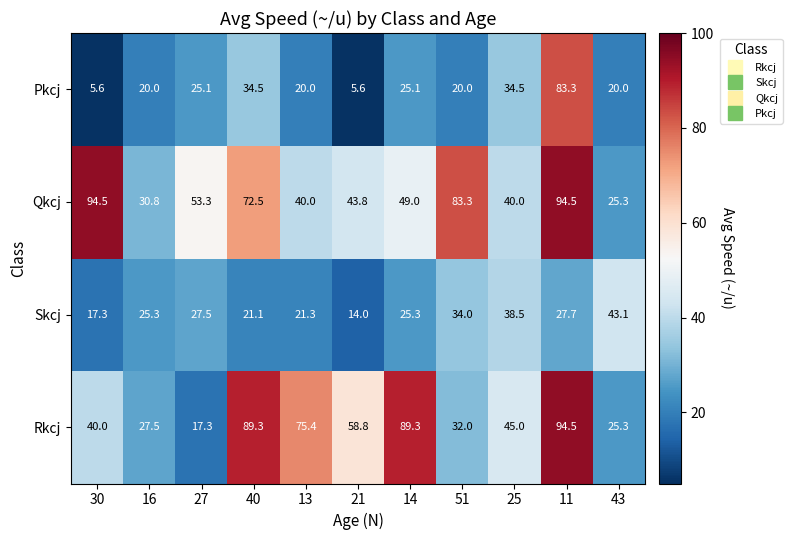

At 30, list the series in order from smallest to largest.

Pkcj, Skcj, Rkcj, Qkcj